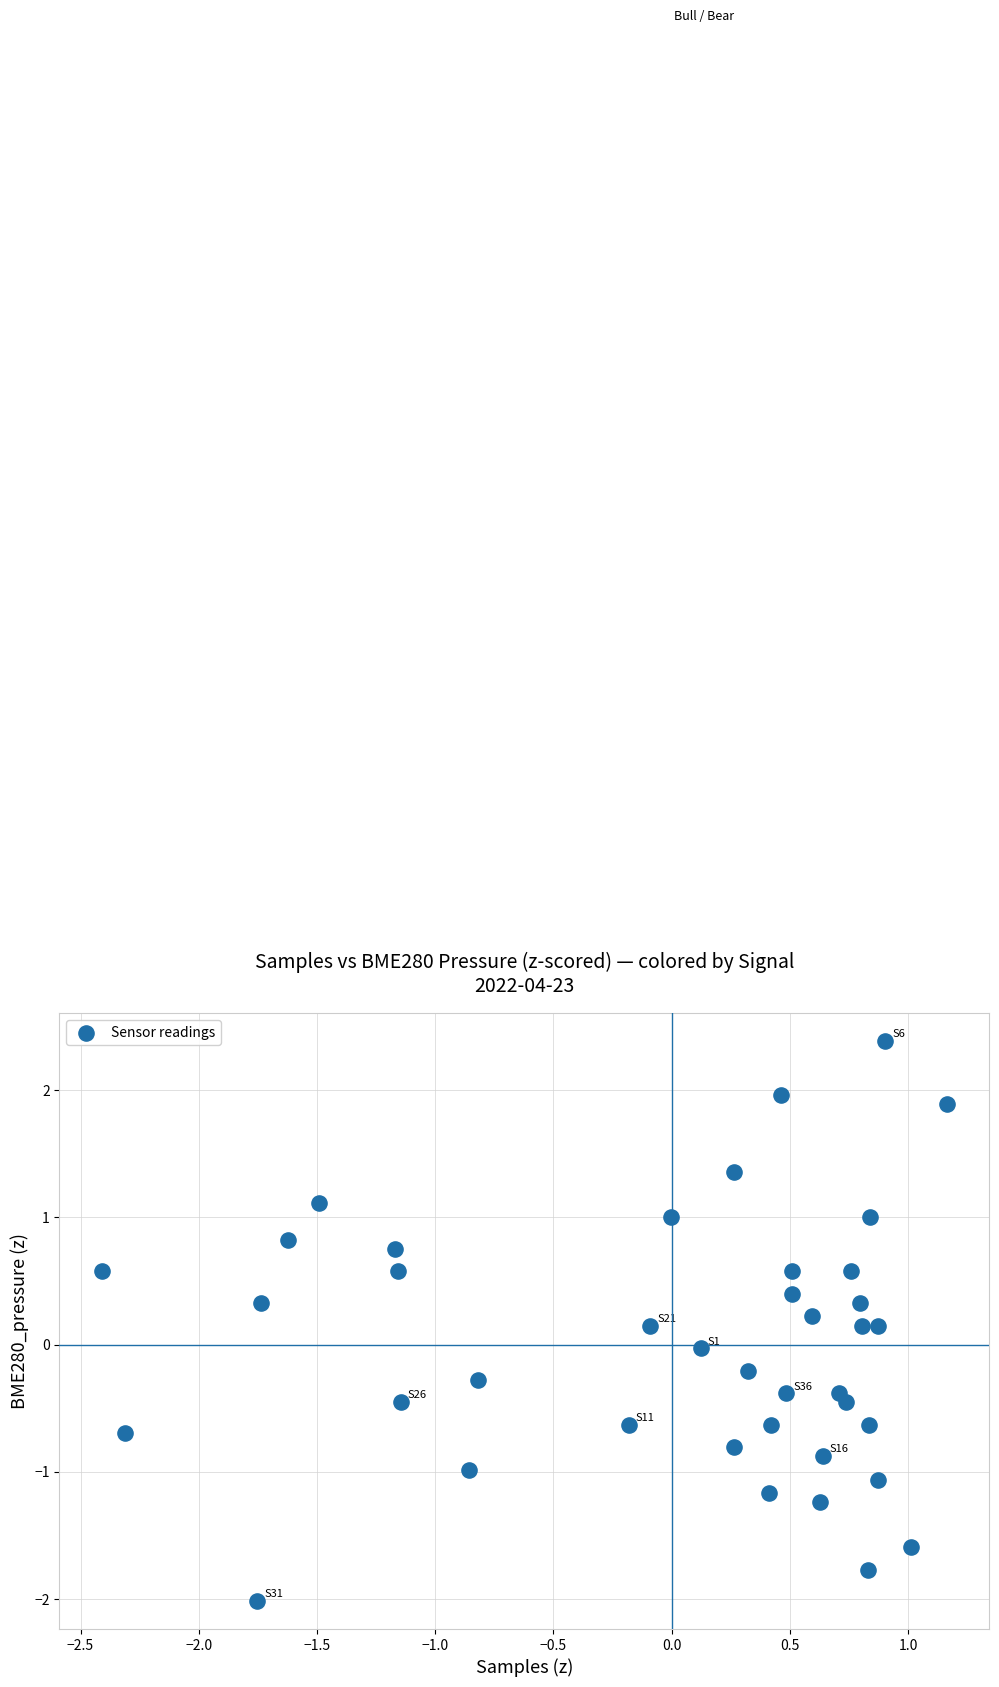

What is the range of X values (max minus min)?

3.6